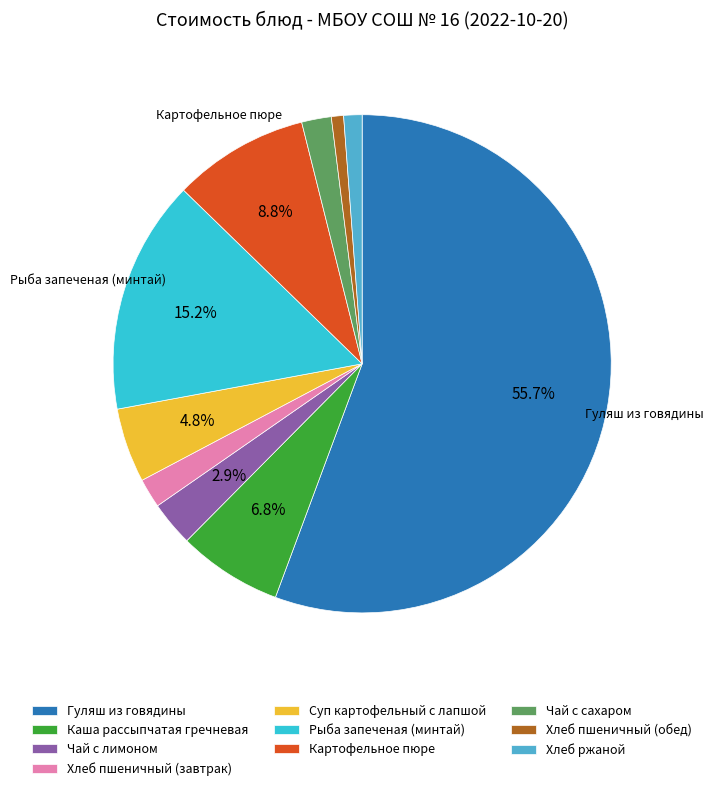

What percentage is NOT represented by Чай с лимоном?

97.1%